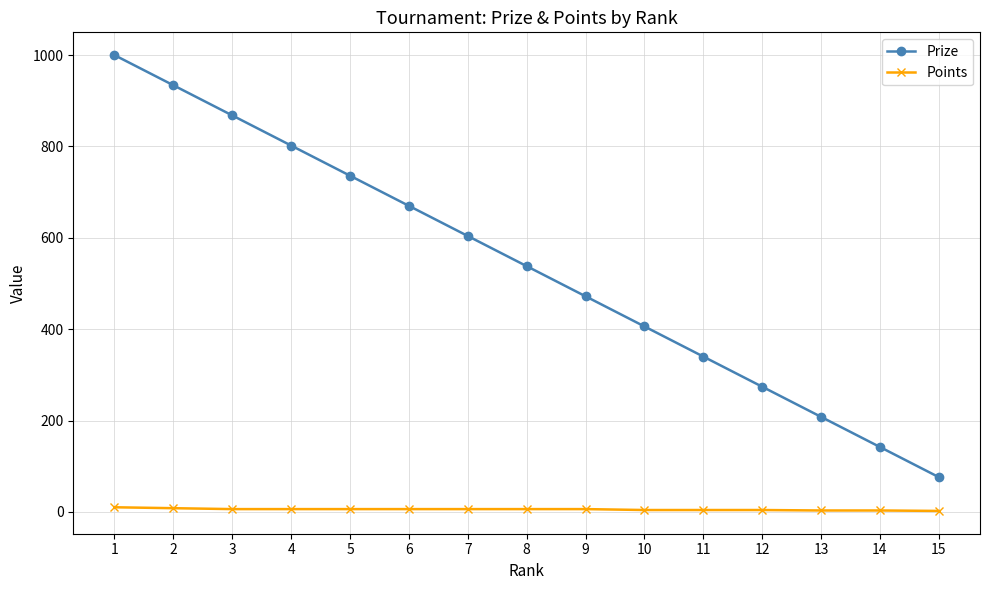

Which label corresponds to the largest value in the chart?

1